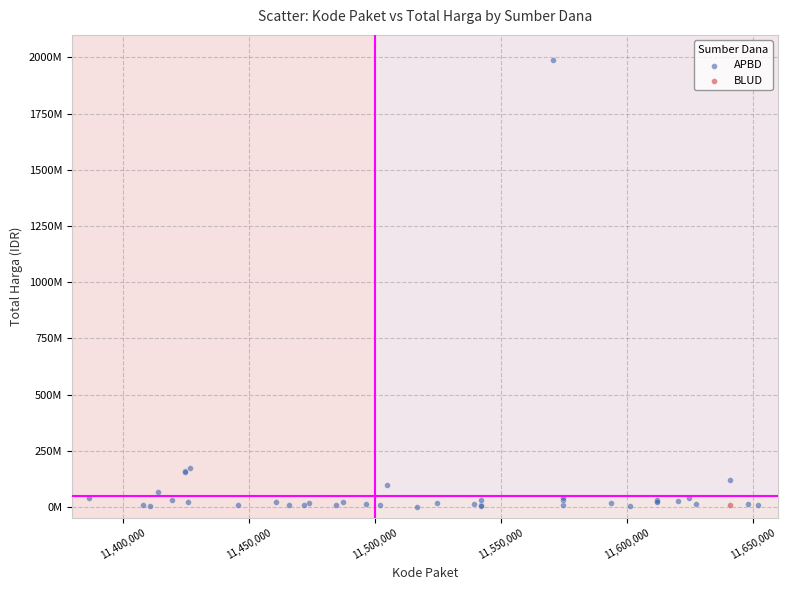

What are all the series names shown in the legend?

APBD, BLUD